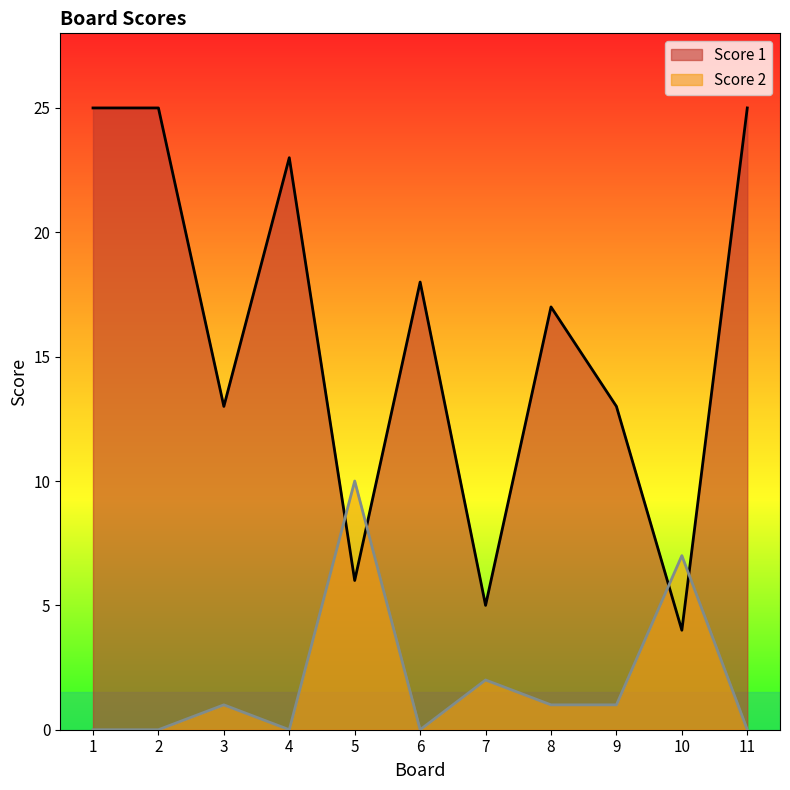

The value of Score 2 at 5 is 15. True or false?

False